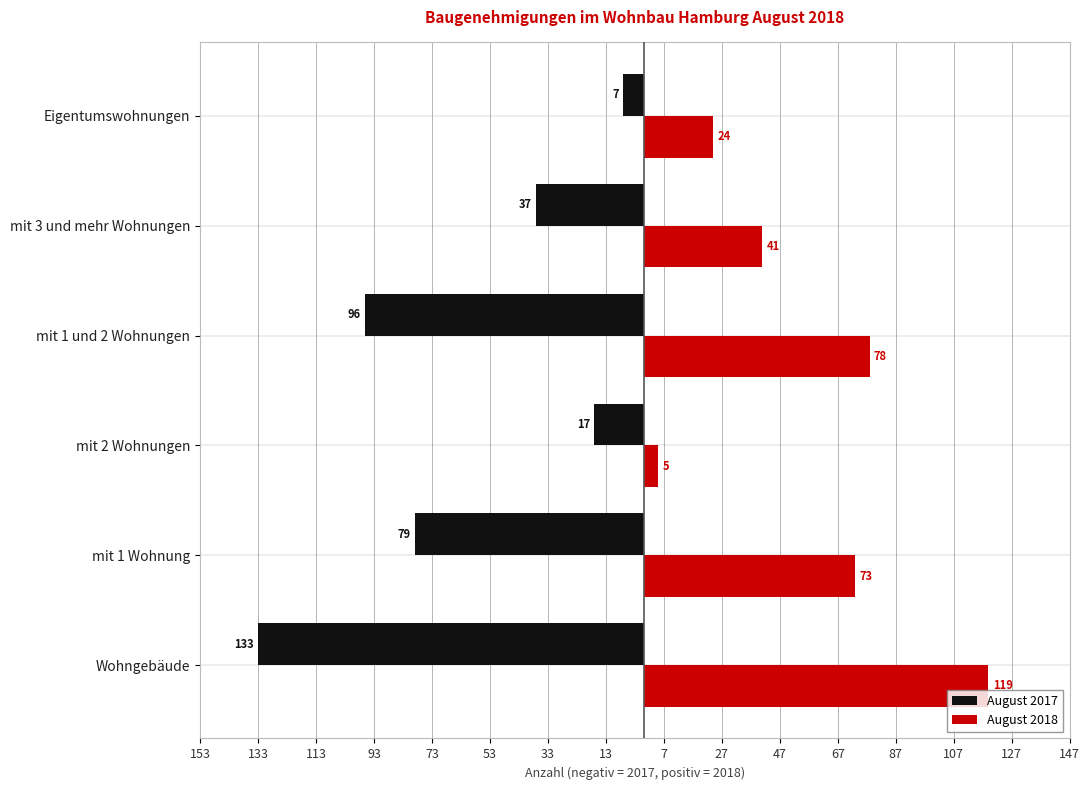

What are all the series names shown in the legend?

August 2017, August 2018